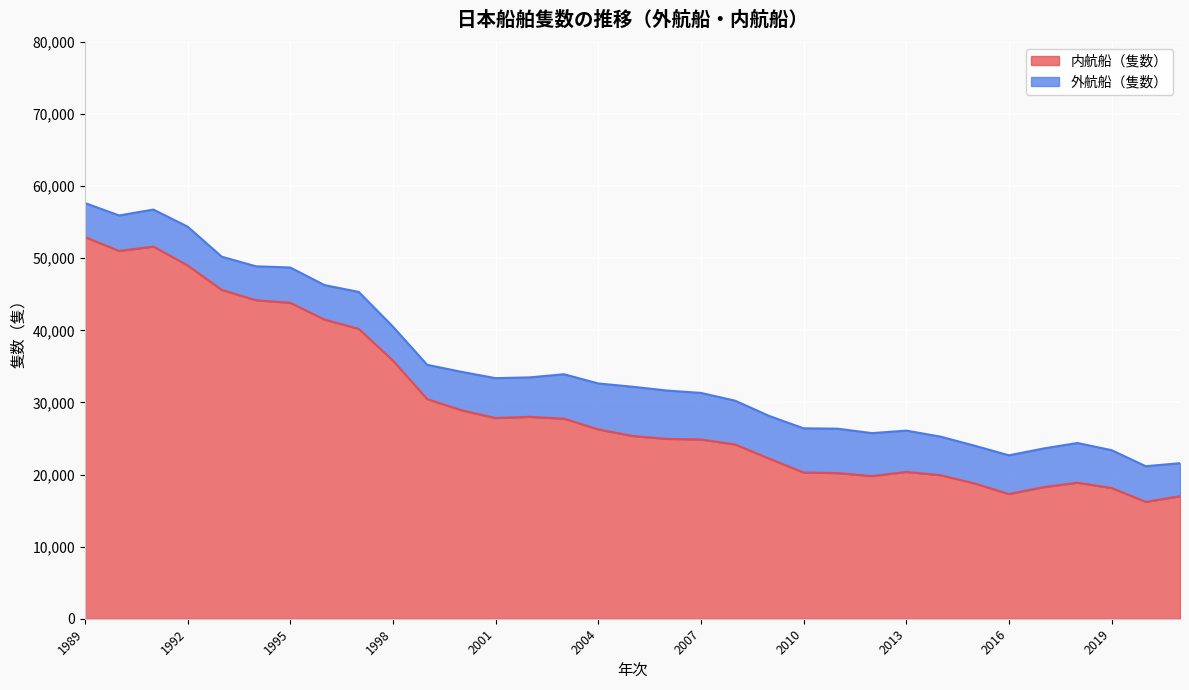

What is the ratio of the value at 1992 to the value at 2012?

2.5